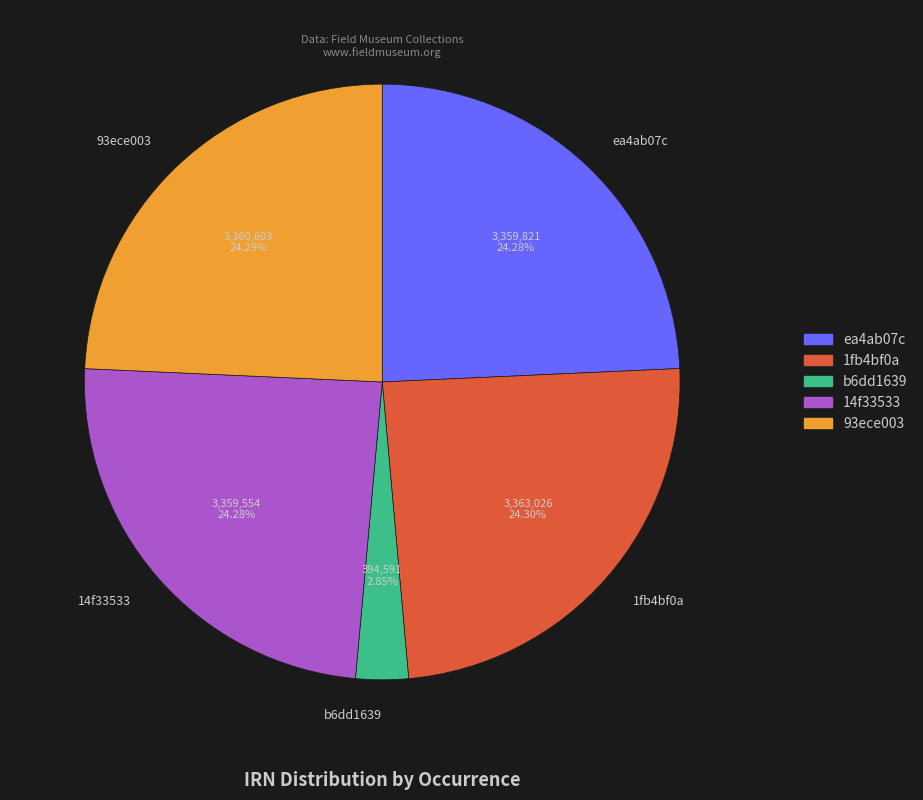

What is the ratio of the value at 1fb4bf0a to the value at b6dd1639?

8.5